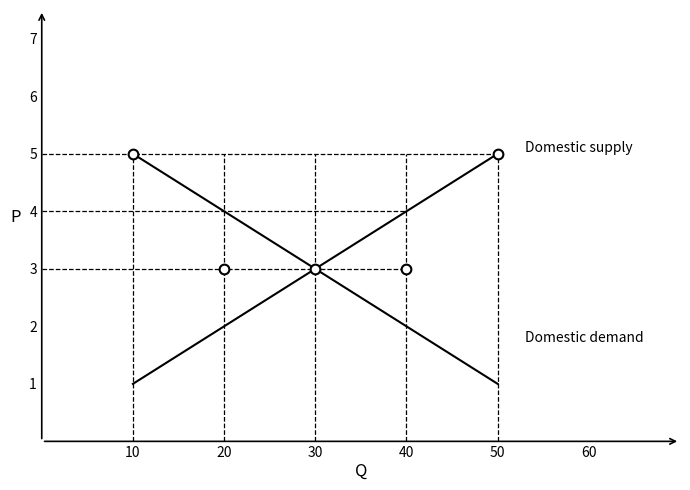

At how many categories does at least one series exceed 4?

2